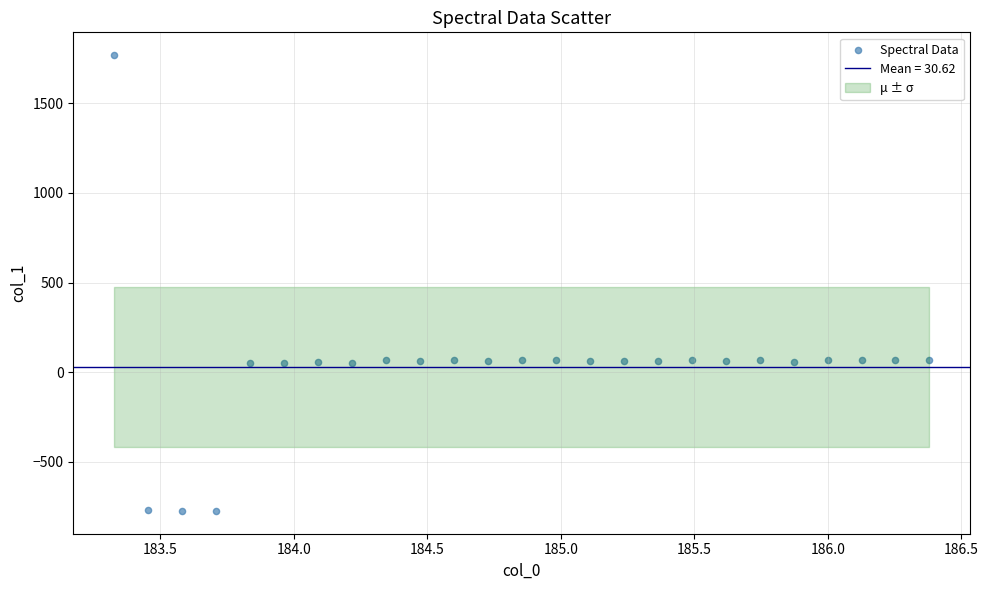

What is the range of X values (max minus min)?

3.1